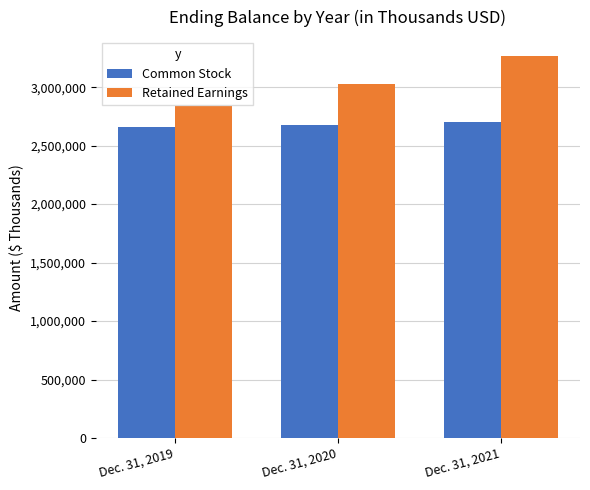

Is it true that Retained Earnings equals 3264719 at Dec. 31, 2021?

True